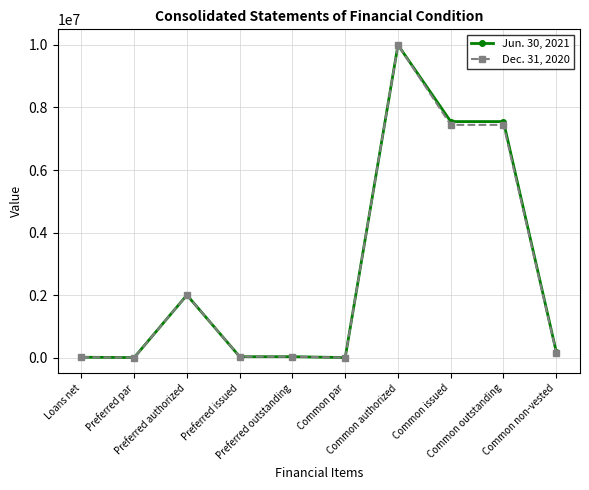

What is the difference between the second highest and second lowest values in the Dec. 31, 2020 series?

7443838